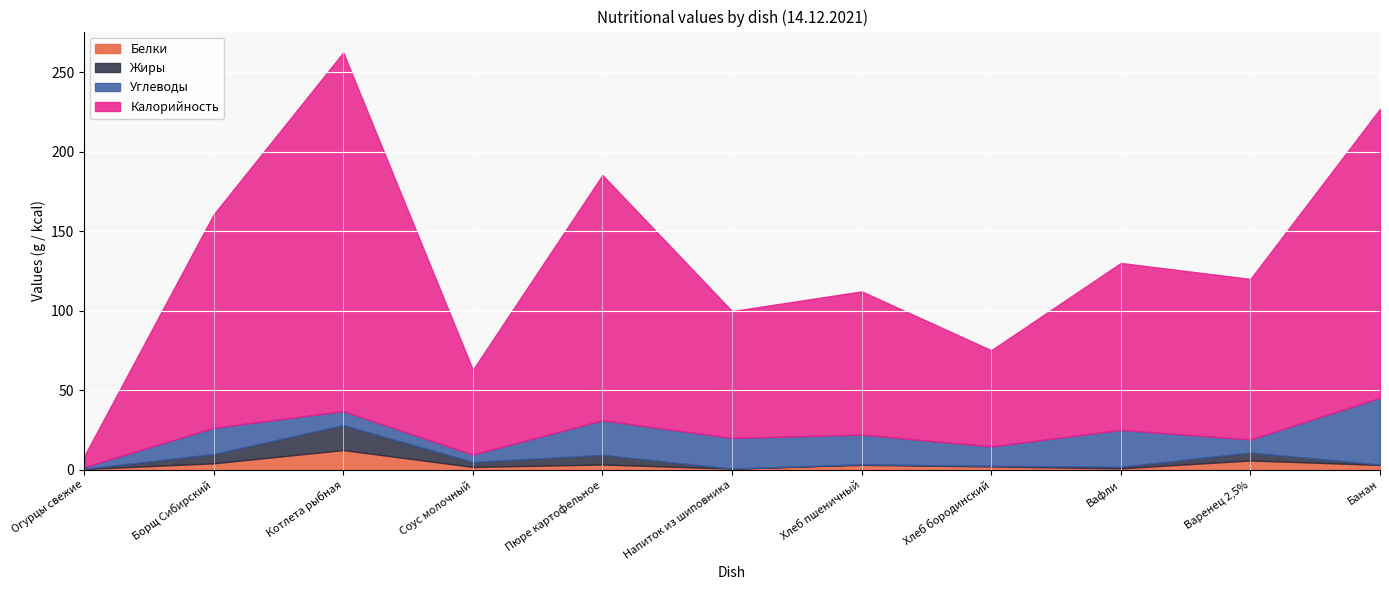

Is it true that Калорийность equals 77.8 at Котлета рыбная?

False